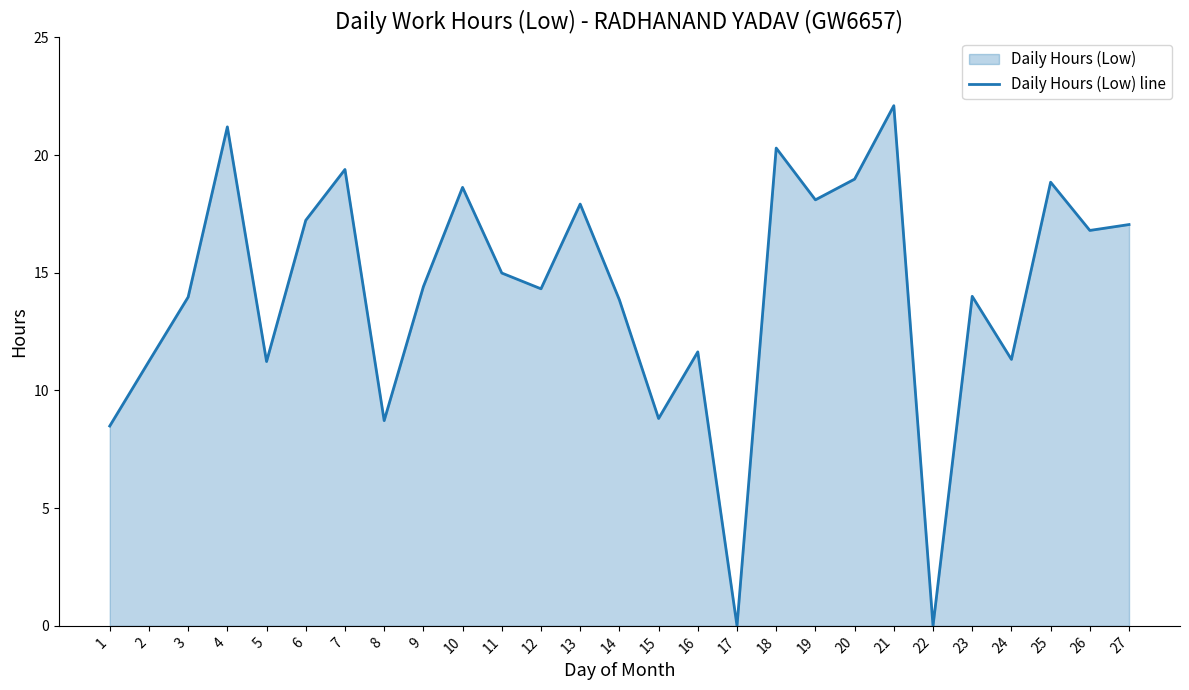

Does the chart have visible grid lines?

No